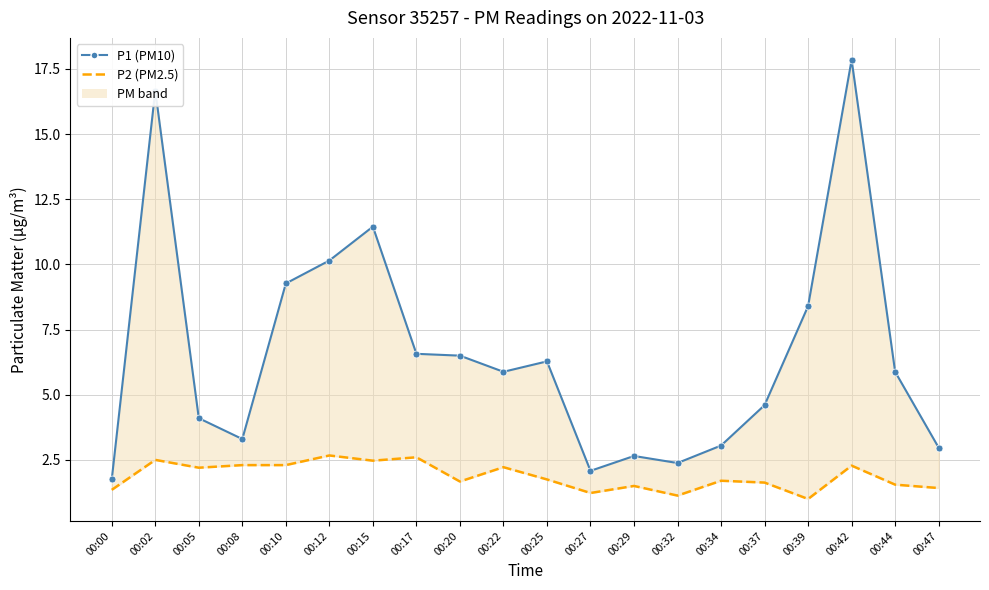

What is the spread (max minus min) of values at 00:25?

4.5